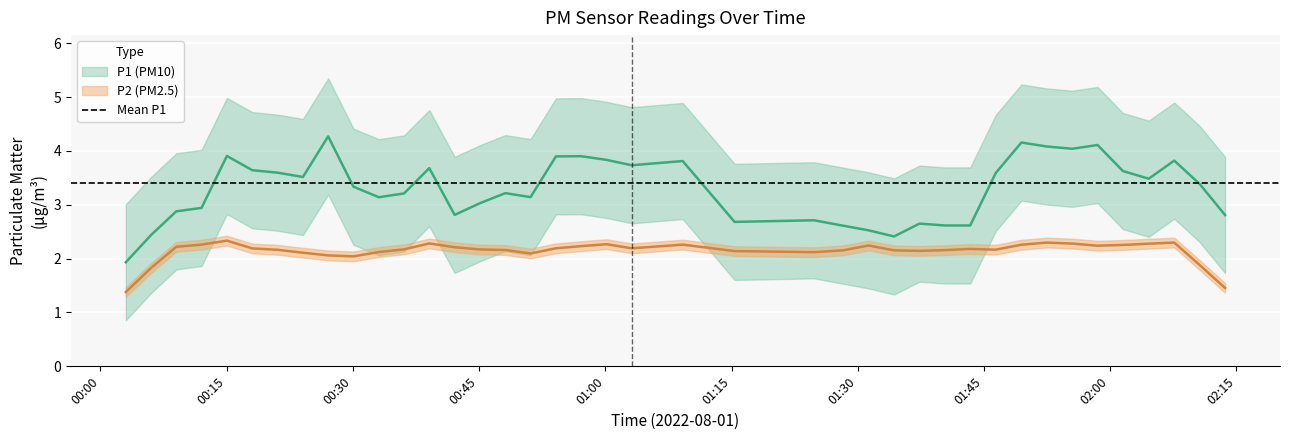

Is this an area chart (filled region under the line)?

No